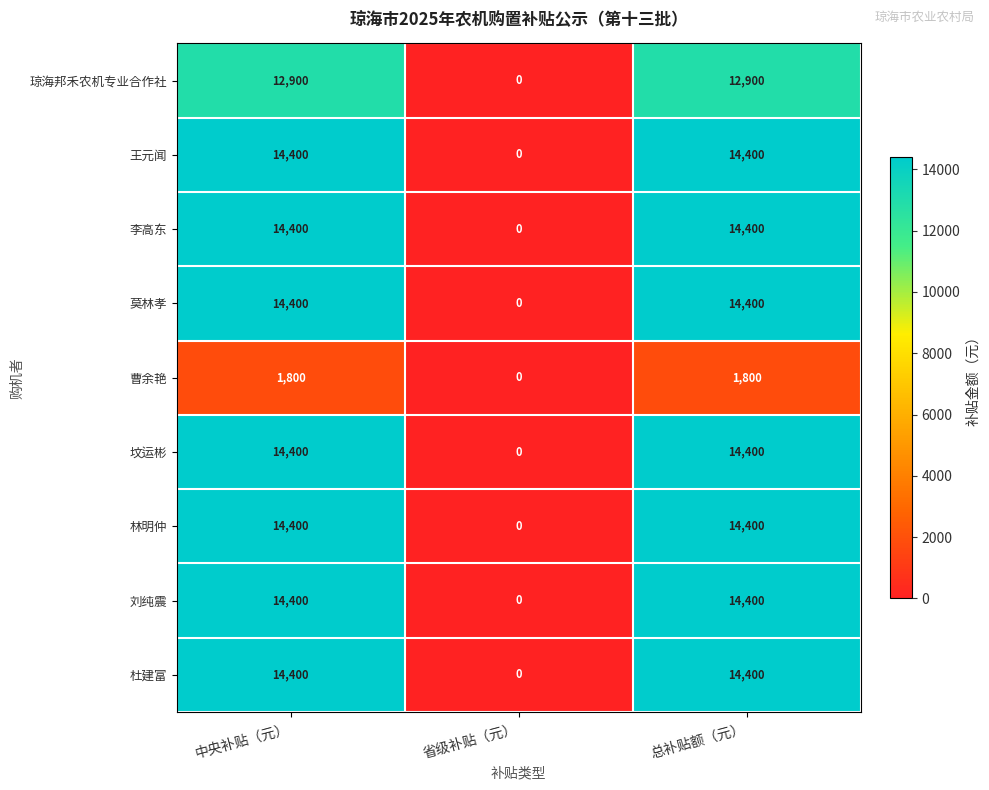

What is the spread (max minus min) of values at 中央补贴（元）?

12600